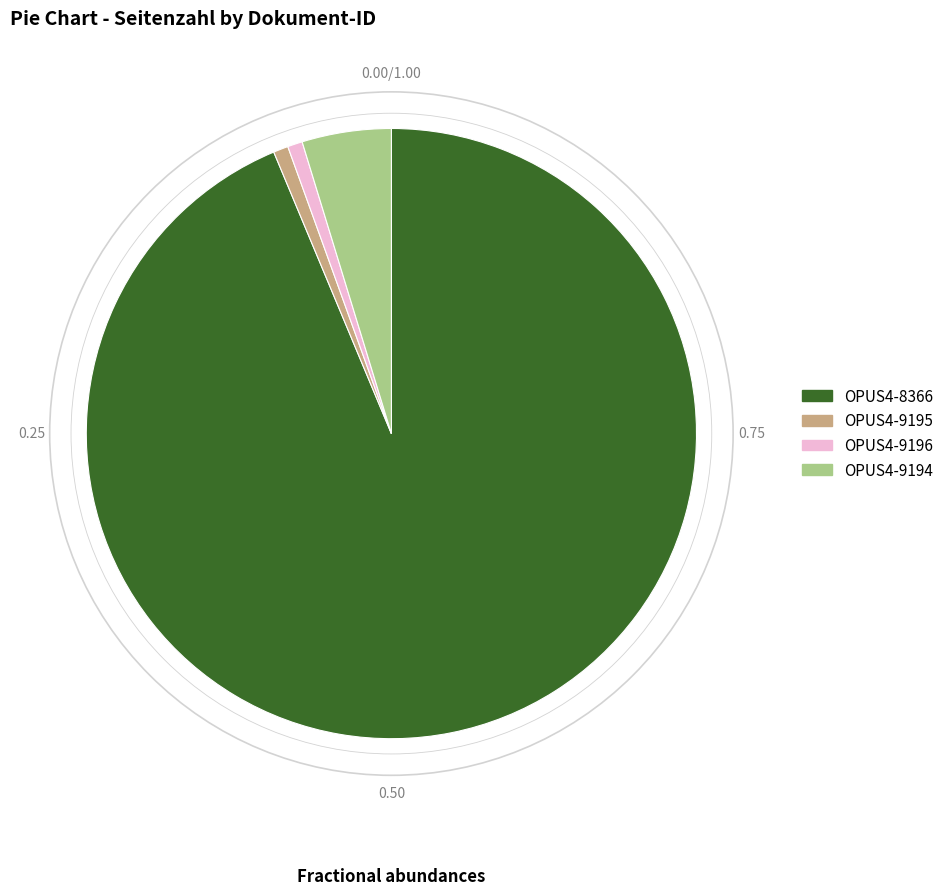

Which has a higher value, OPUS4-8366 or OPUS4-9194?

OPUS4-8366